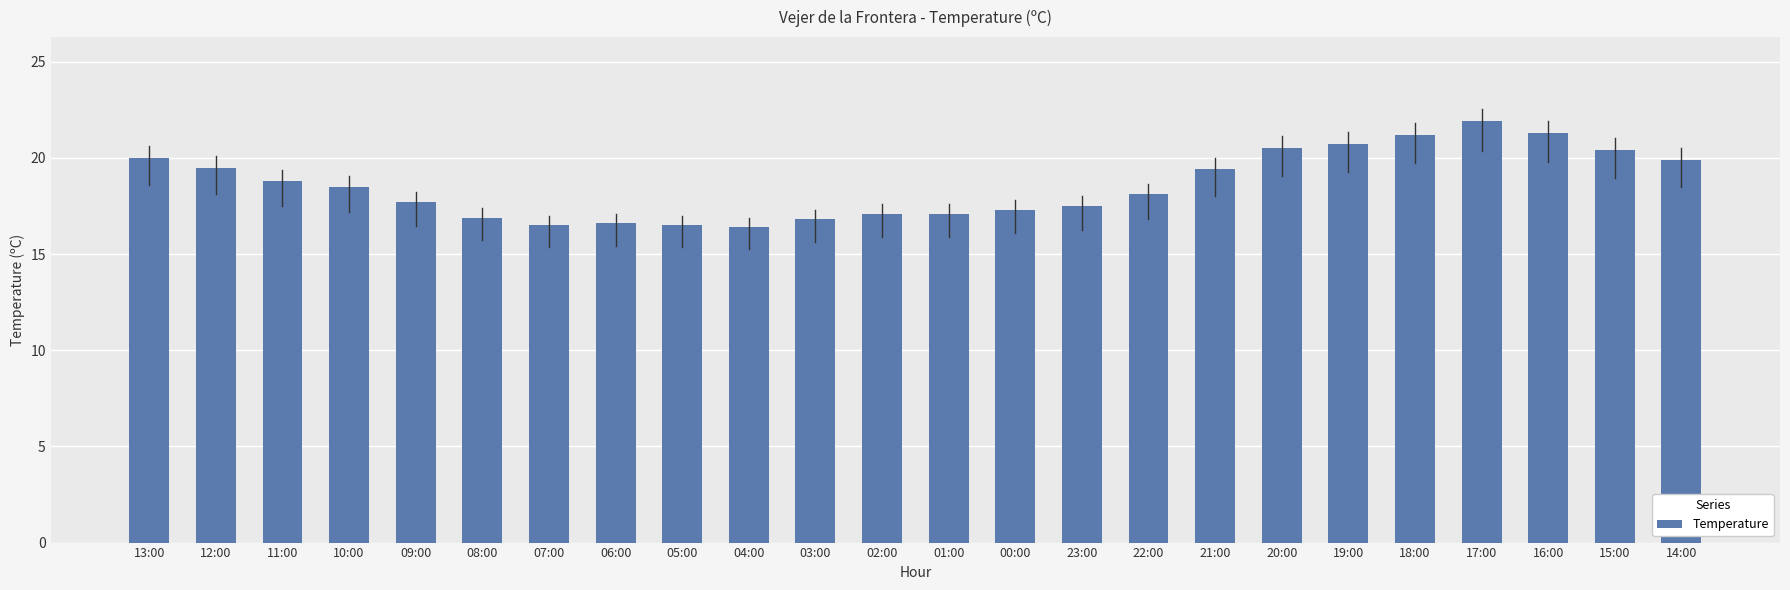

At which category does the chart reach its peak across all series?

17:00